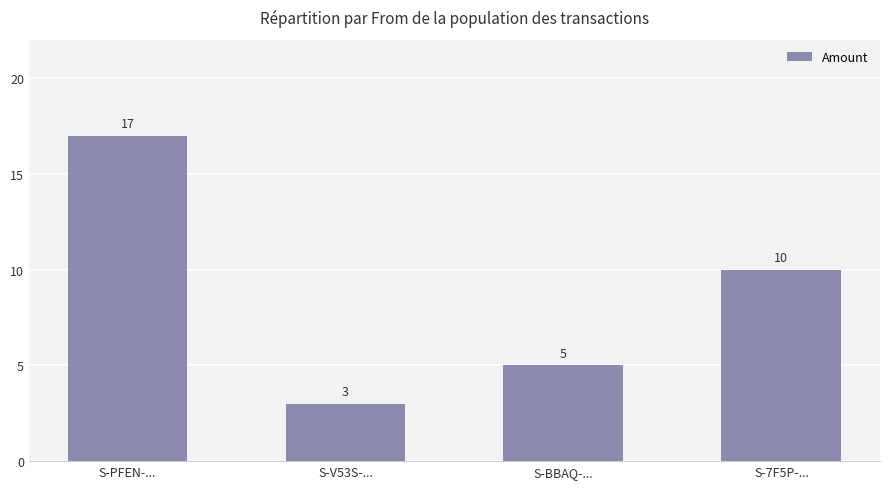

Are the bars horizontal?

No